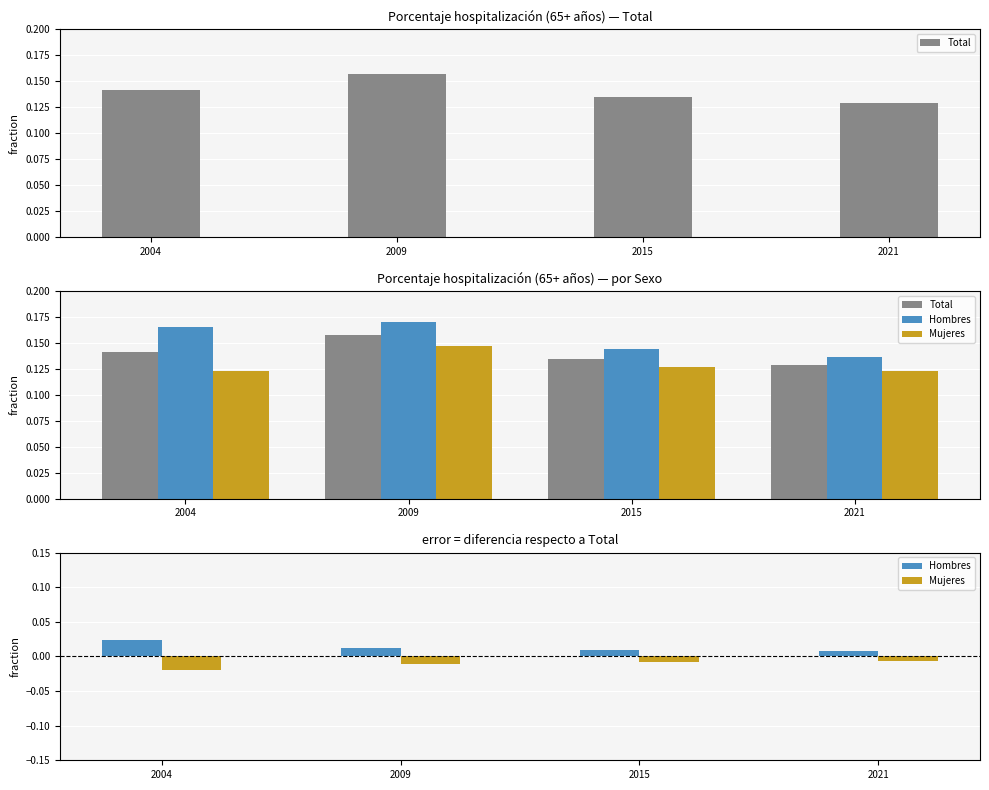

Does the chart contain stacked bars?

No